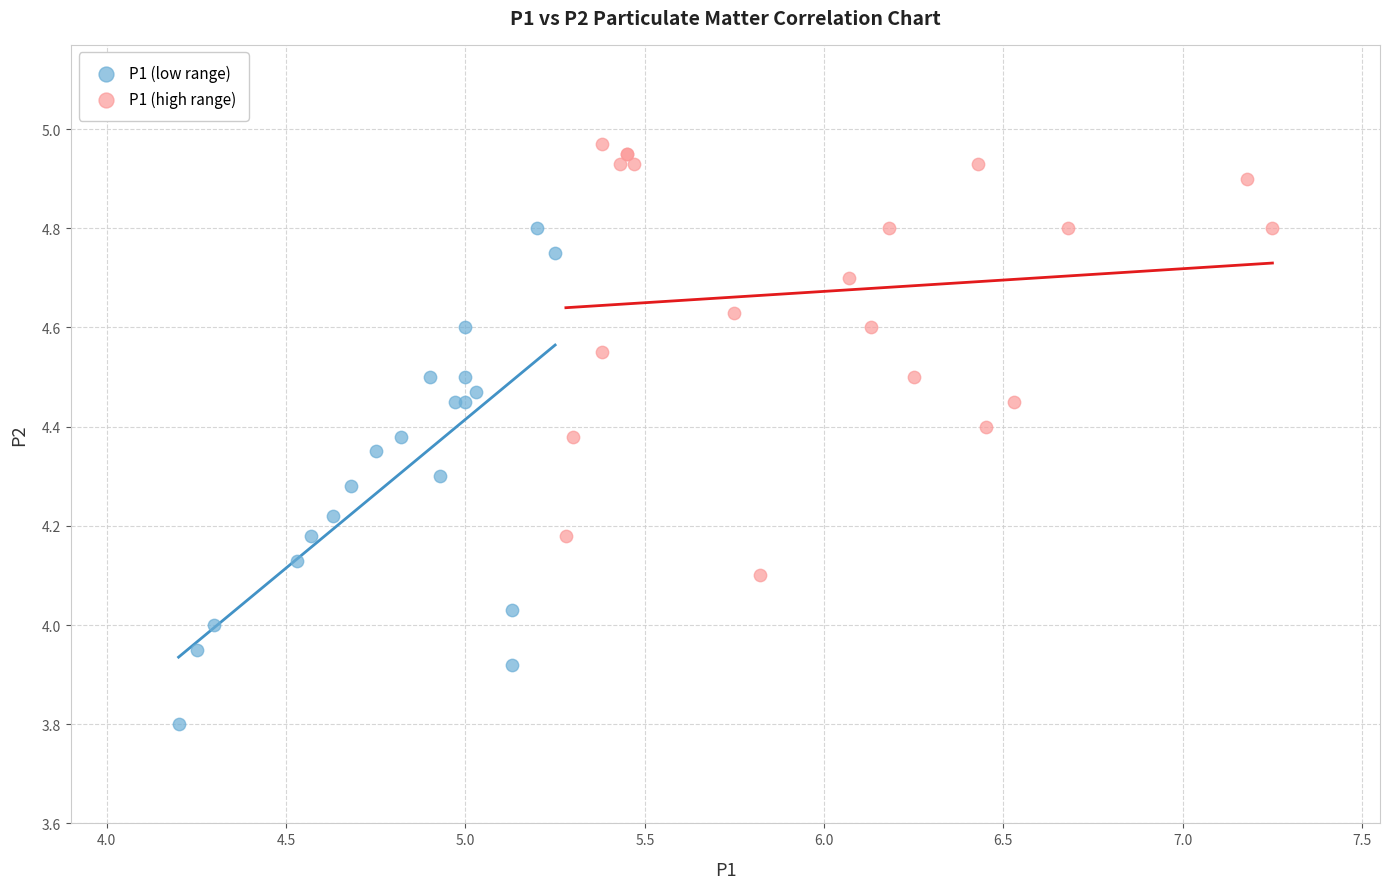

Which series has the widest spread of Y values?

P1 (low range)